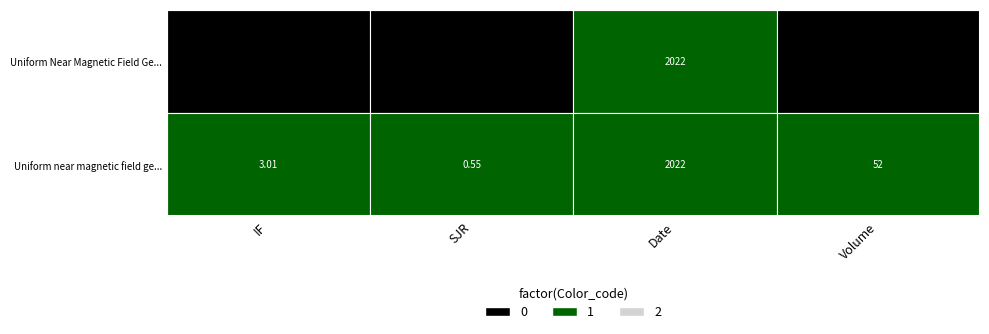

What is the minimum value for Uniform near magnetic field generated b...?

0.6